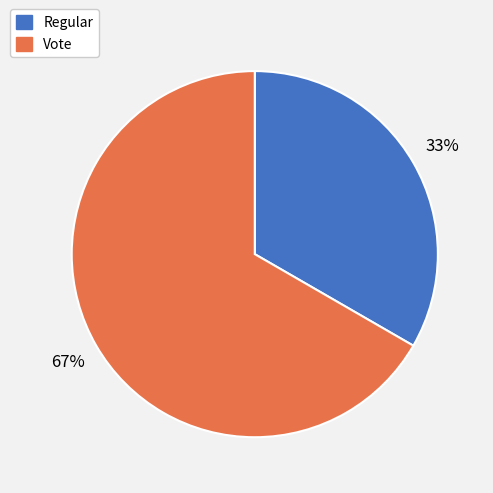

Which has a higher value, Vote or Regular?

Vote